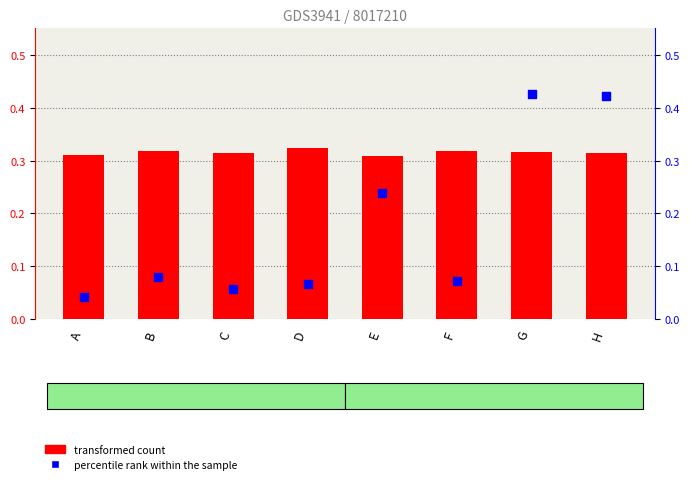

Which series contains the highest Y value?

percentile rank within the sample